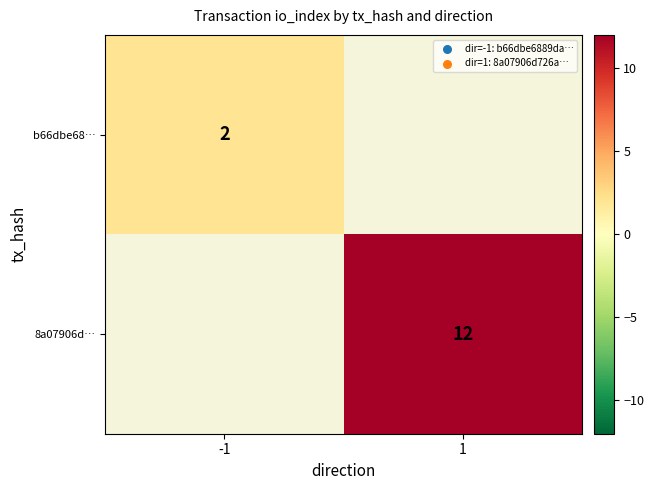

The value of b66dbe68… at -1 is 2. True or false?

True